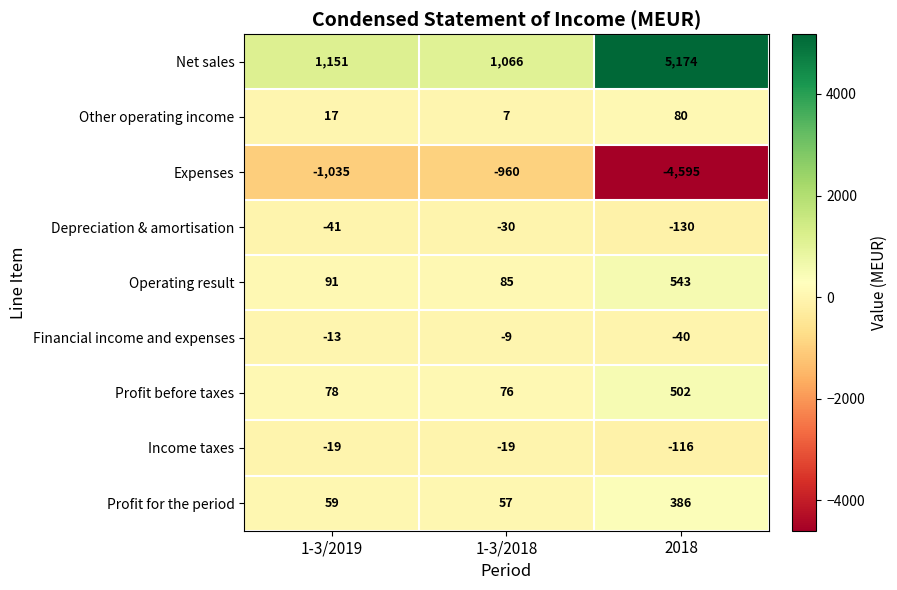

What is the difference between the highest and lowest values at 2018?

9769